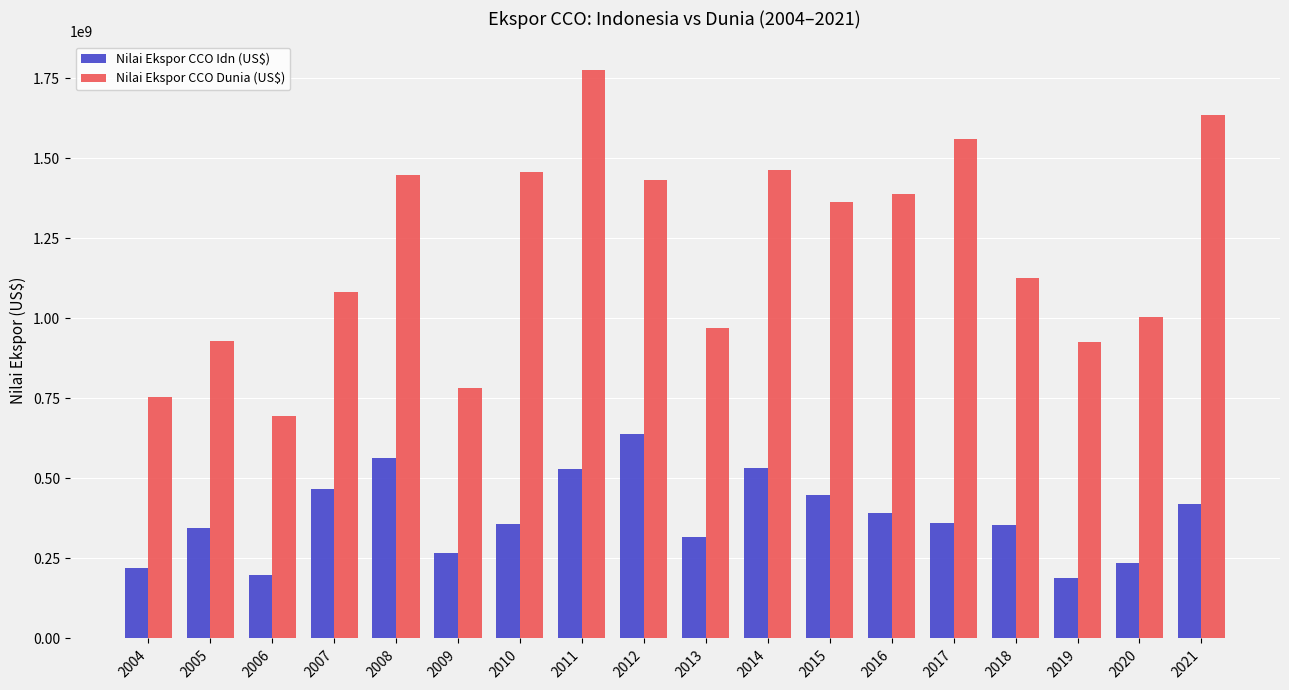

List the series in order of their overall mean, highest first.

Nilai Ekspor CCO Dunia (US$), Nilai Ekspor CCO Idn (US$)